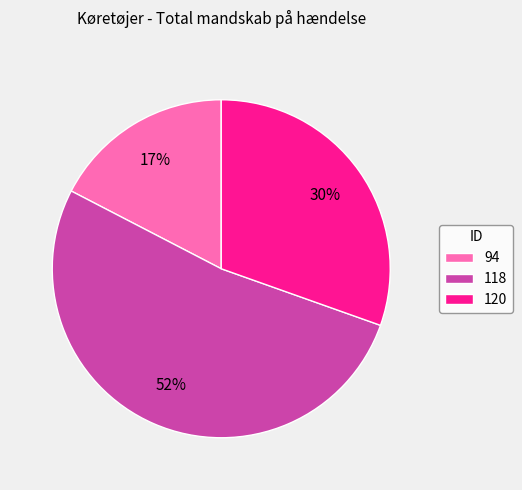

To the nearest percent, what portion does 94 represent?

17%